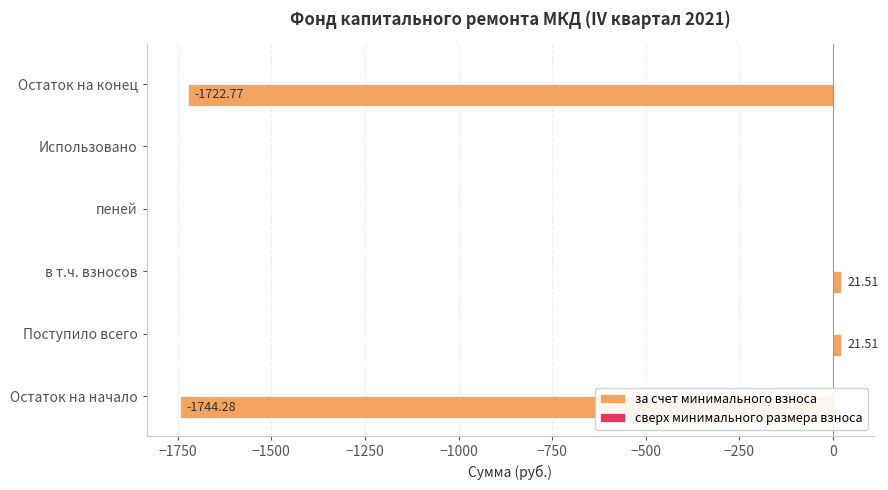

Which has a higher value, Поступило всего or Остаток на конец?

Поступило всего